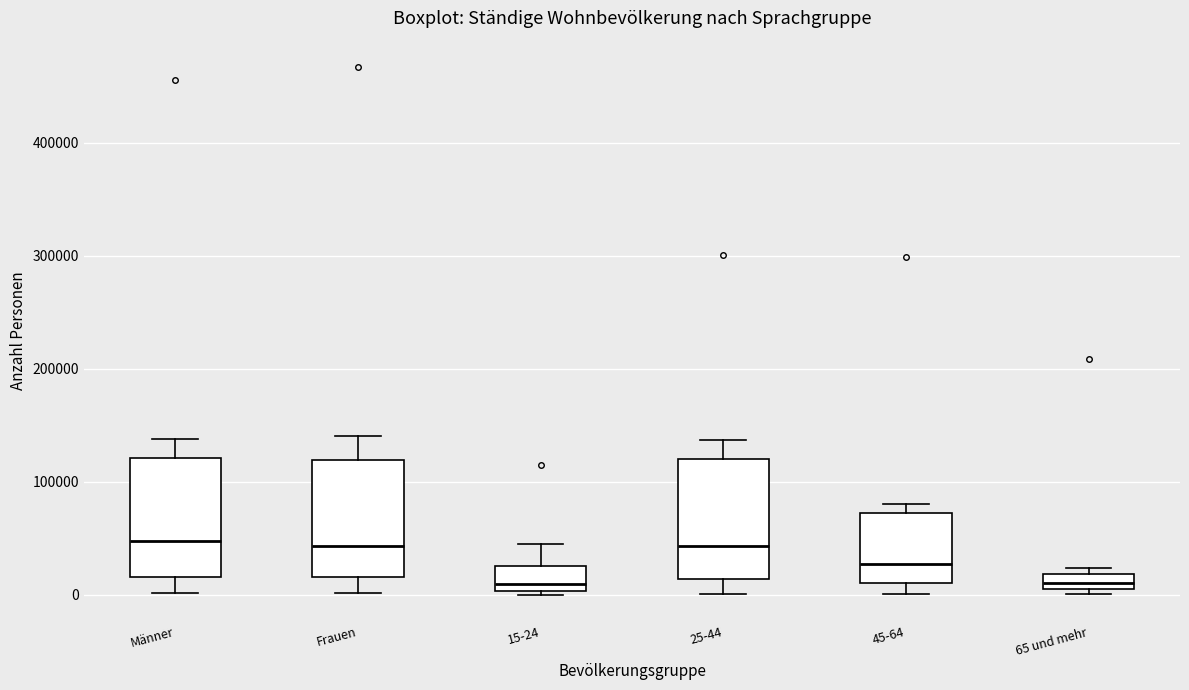

Where does the lower whisker of the box for 25-44 end on the y-axis? The values are not printed on the chart, so give them approximately, as read against the axis.

0